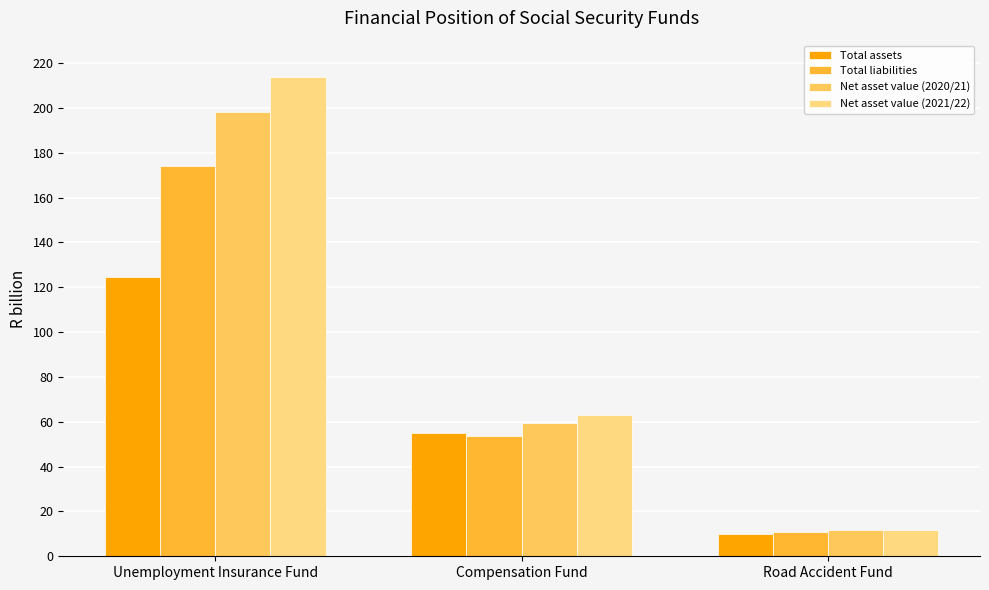

Is it true that Total assets equals 82.3 at Compensation Fund?

False